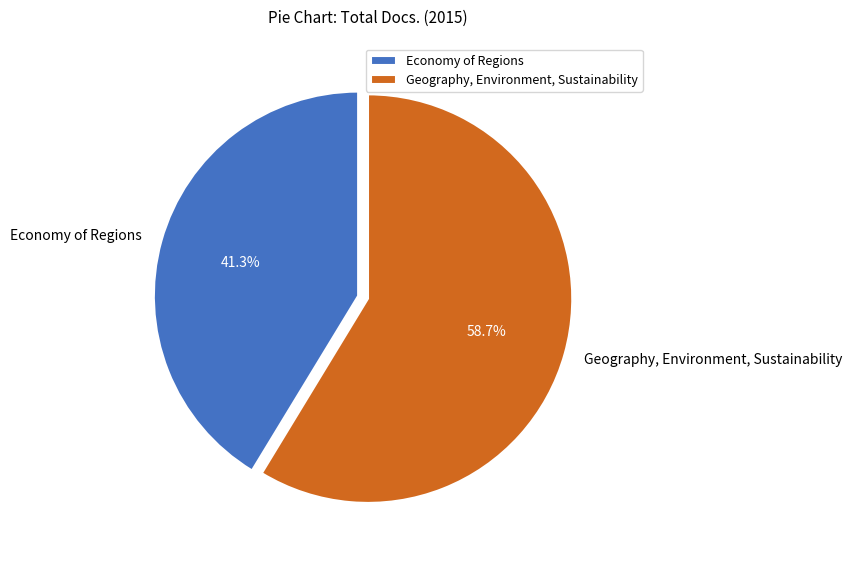

What percentage is the Economy of Regions slice, to the nearest percent?

41%